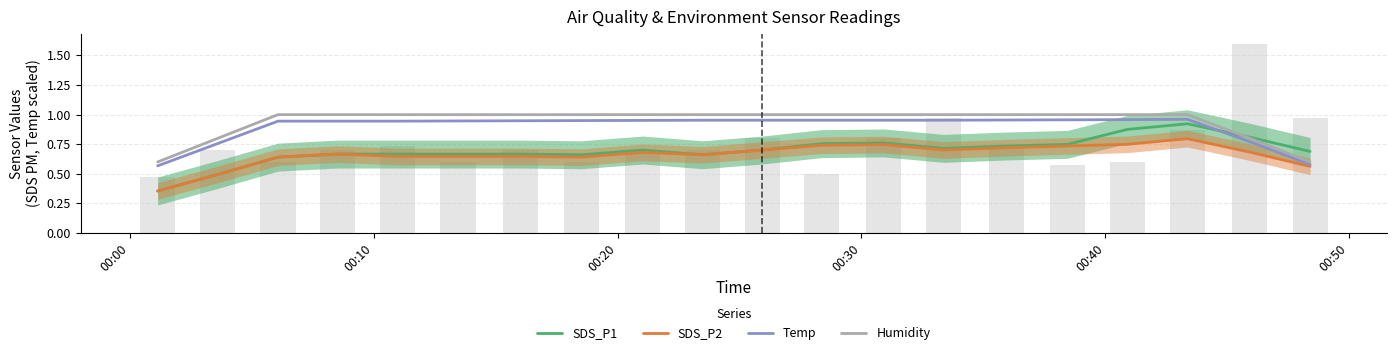

How many SDS_P1 values are between 0 and 1?

20